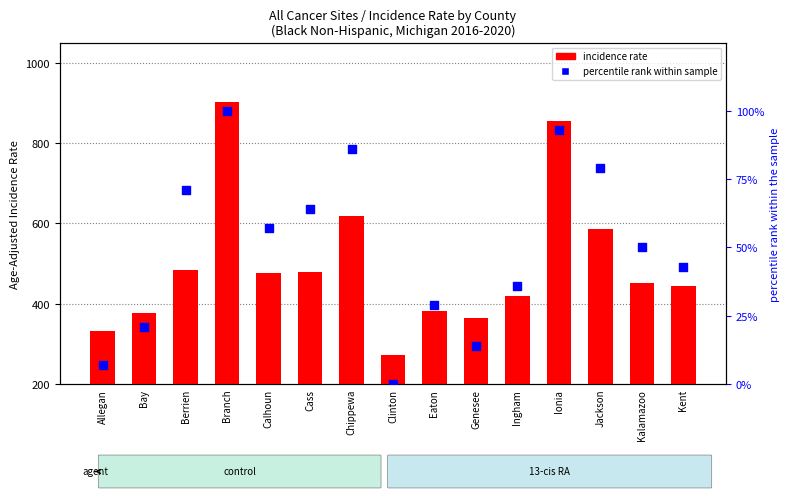

What is the total value across all series at Cass?

543.0